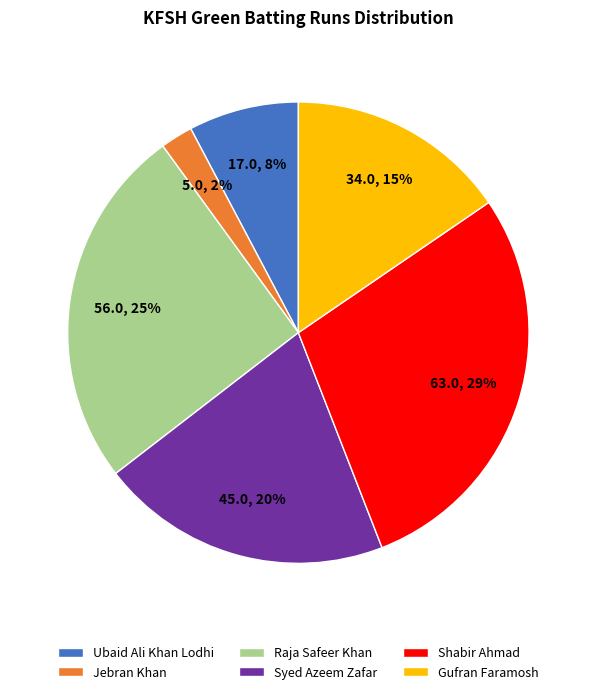

Approximately how many times larger is the value at Jebran Khan compared to Shabir Ahmad?

0.1